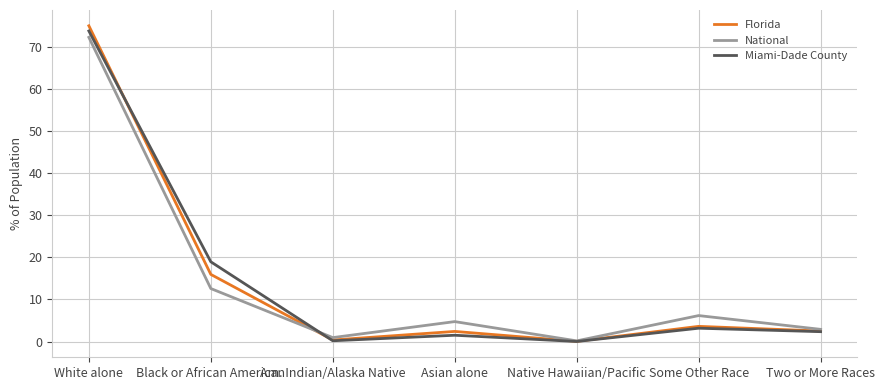

Which series has the widest spread of values?

Florida